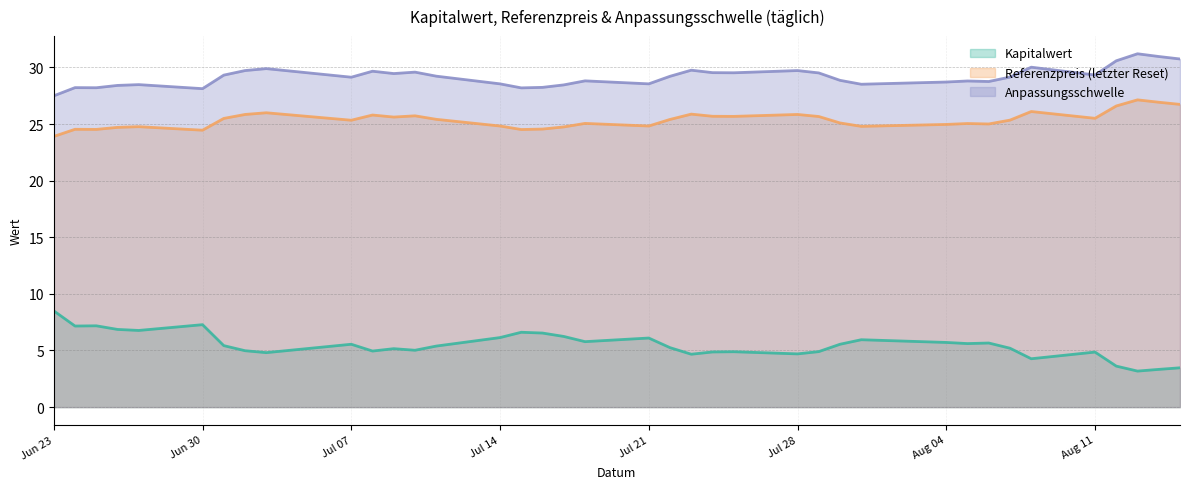

At which category is the sum across all series the highest?

2025-08-13